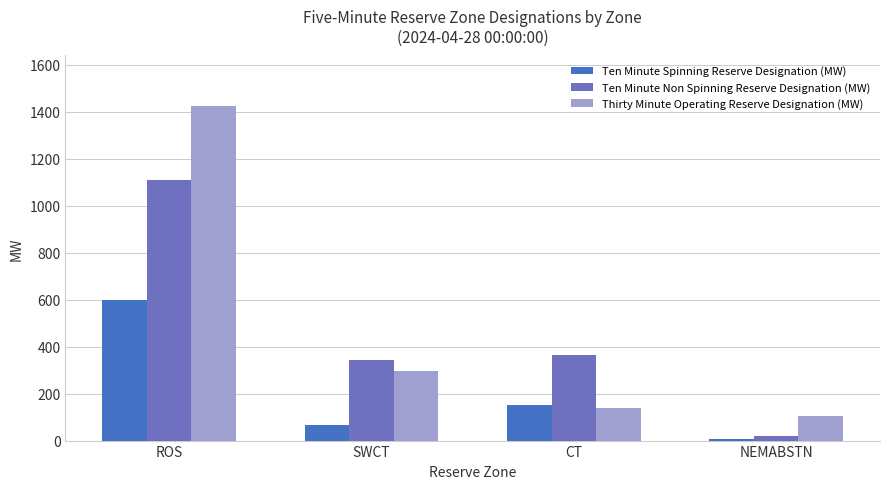

What is the minimum value shown in the chart?

5.9